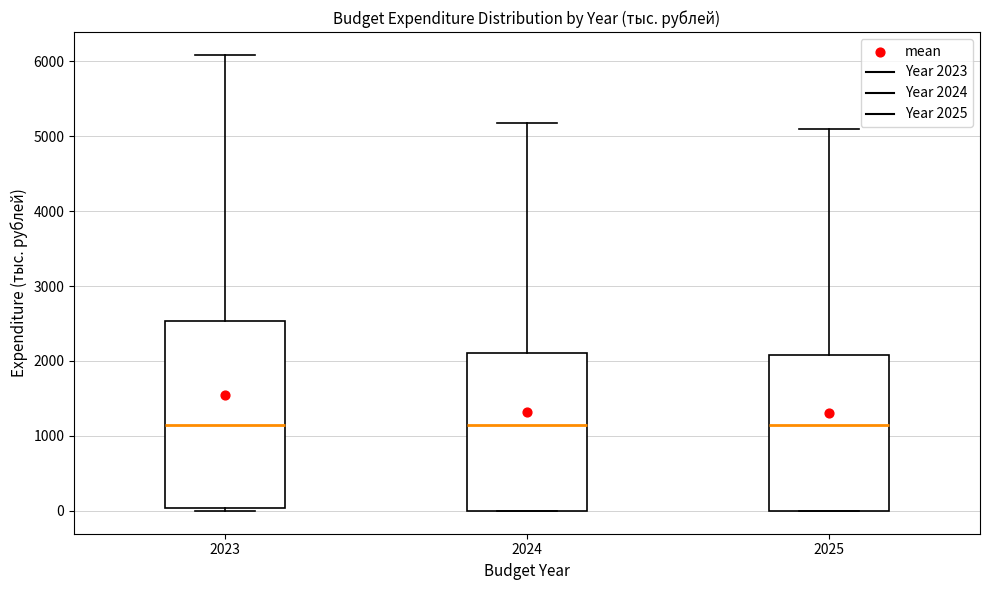

Reading left to right, read every box against the y-axis: the position of its median line, the range the box covers, and the ends of its whiskers. The values are not printed on the chart, so give them approximately, as read against the axis.

2023: median 1100, box 0 to 2500, whiskers 0 (just below the box's lower edge) to 6100
2024: median 1100, box 0 to 2100, whiskers 0 to 5200
2025: median 1100, box 0 to 2100, whiskers 0 to 5100